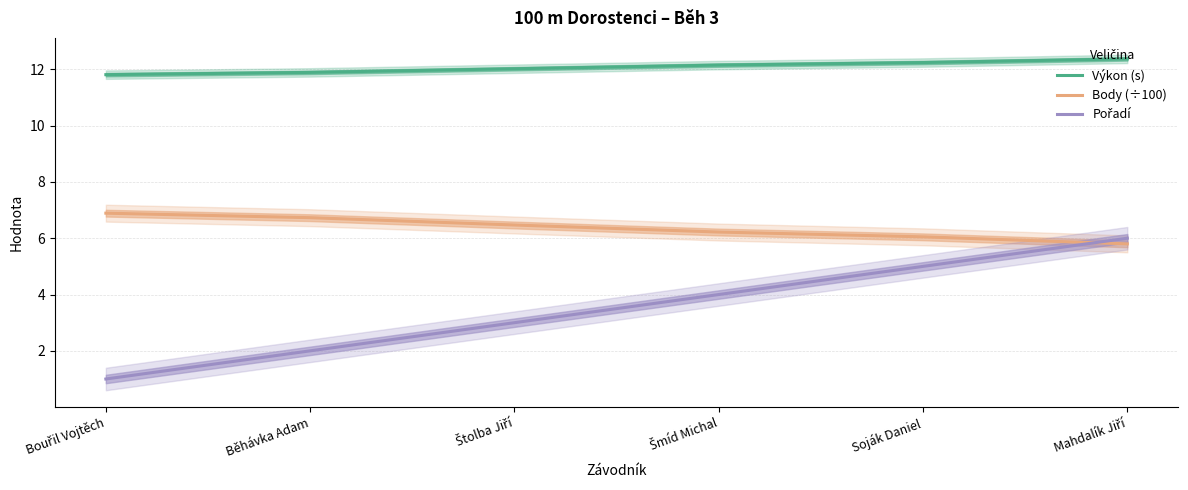

Between Bouřil Vojtěch and Šmíd Michal, which is larger?

Šmíd Michal